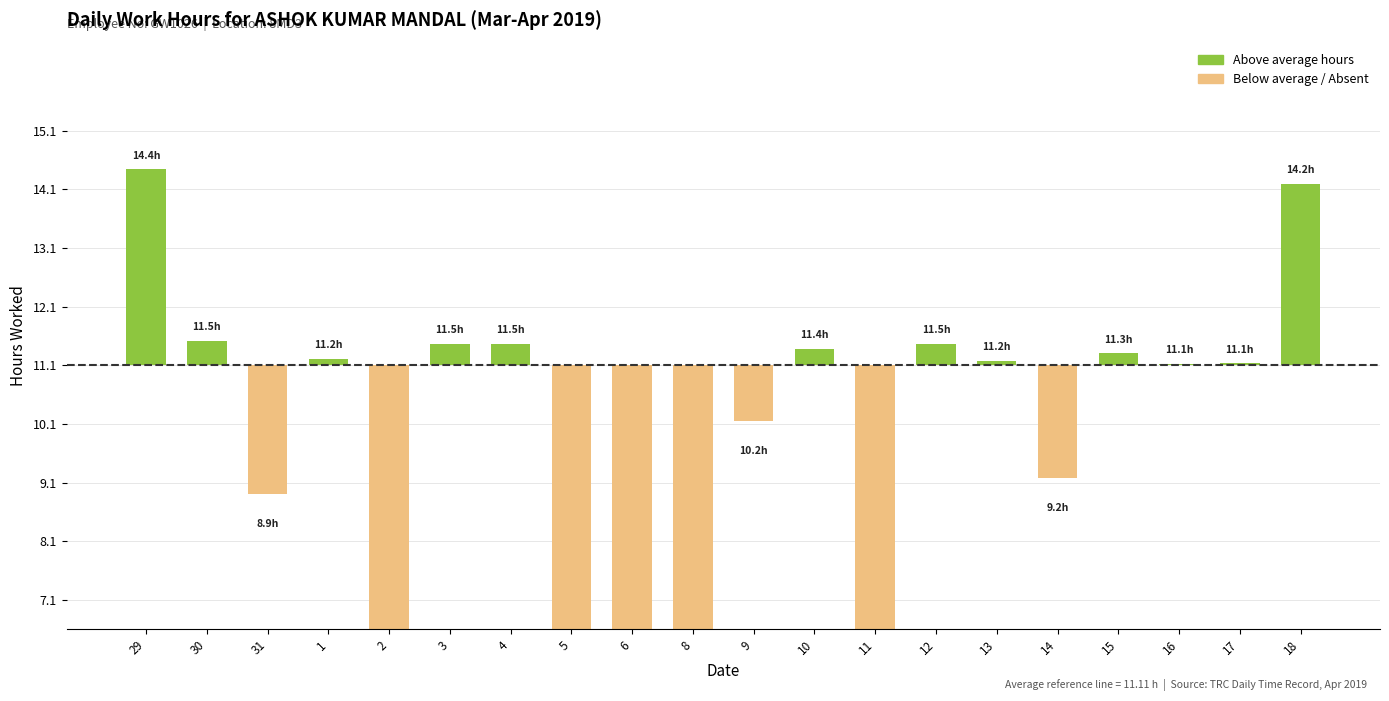

Reading right to left, list all the values displayed in this chart.

18=3.1	17=0.0	16=0.0	15=0.2	14=-1.9	13=0.1	12=0.4	11=-11.1	10=0.3	9=-0.9	8=-11.1	6=-11.1	5=-11.1	4=0.4	3=0.4	2=-11.1	1=0.1	31=-2.2	30=0.4	29=3.3